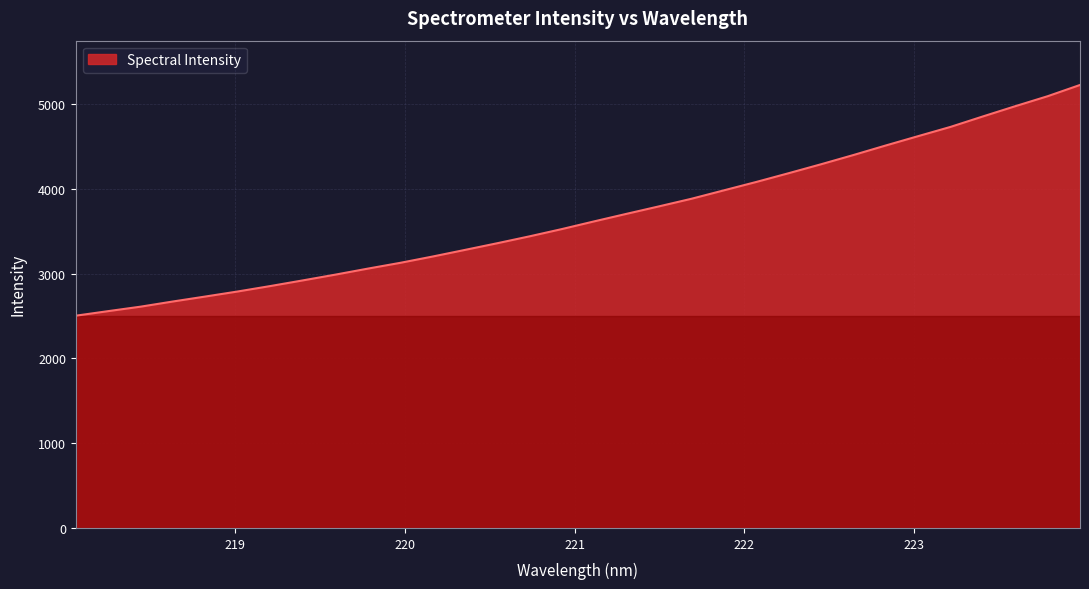

What is the sum of all values?

117601.3